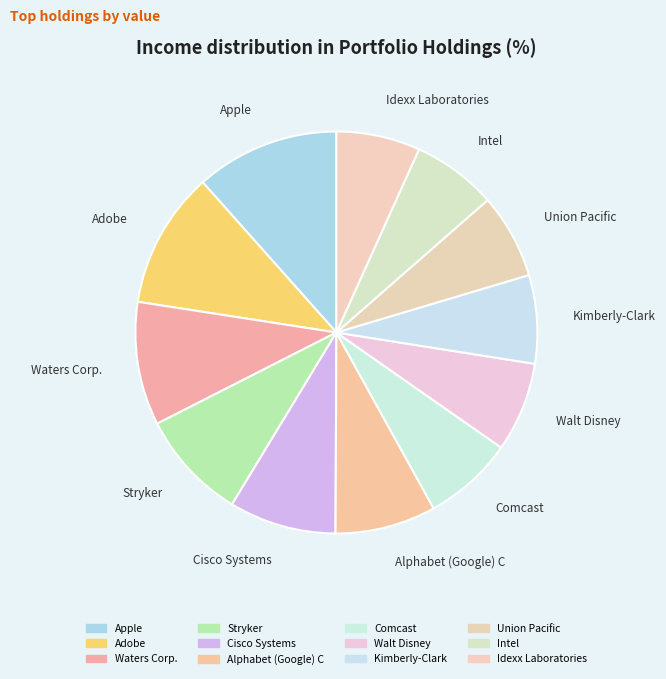

Which slice is the largest?

Apple